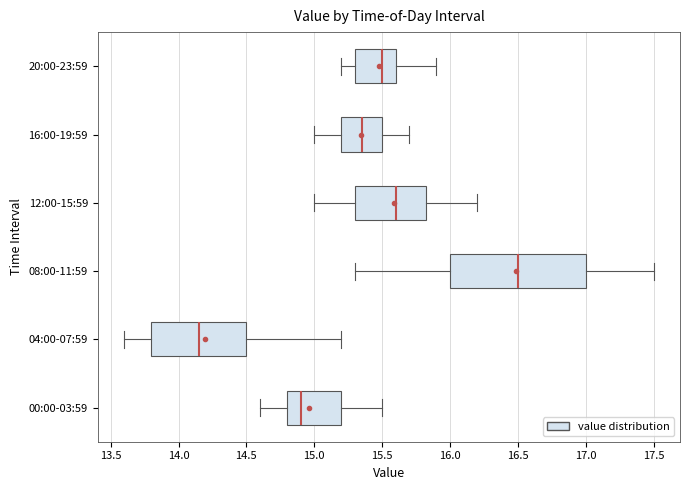

Which box's median line is the furthest to the right?

08:00-11:59